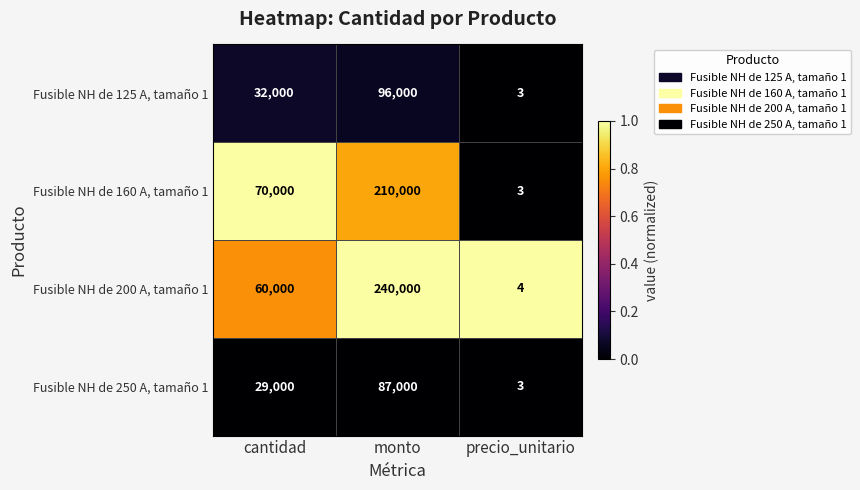

What is the greatest value displayed?

240000